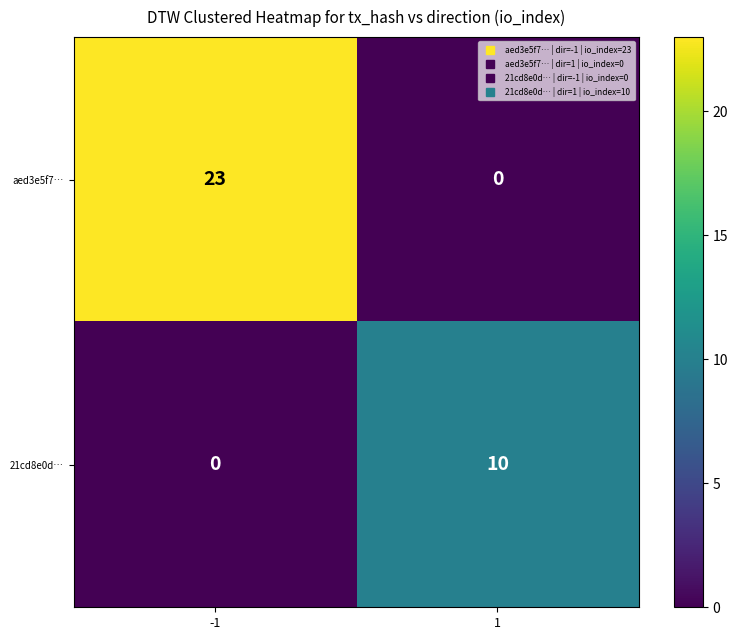

Read the aed3e5f7… value at -1.

23